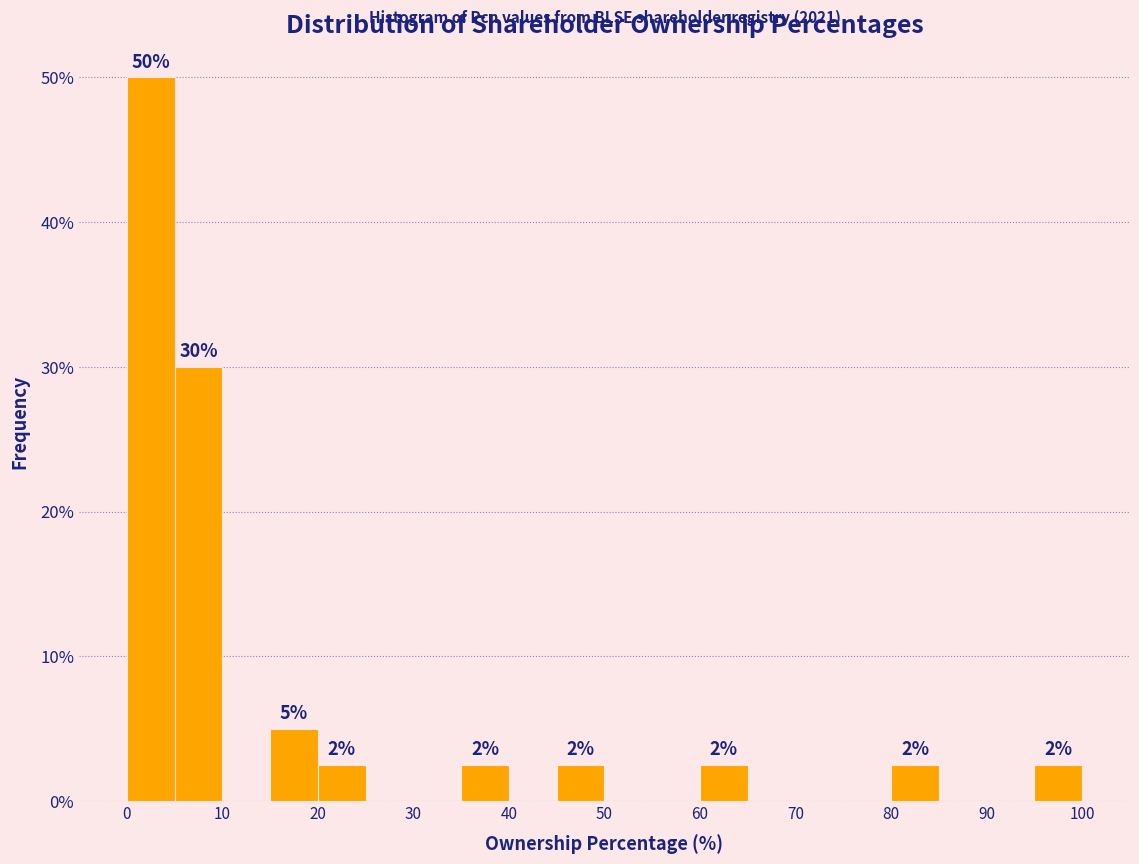

Which range on the x-axis has the tallest bar?

0 to 5